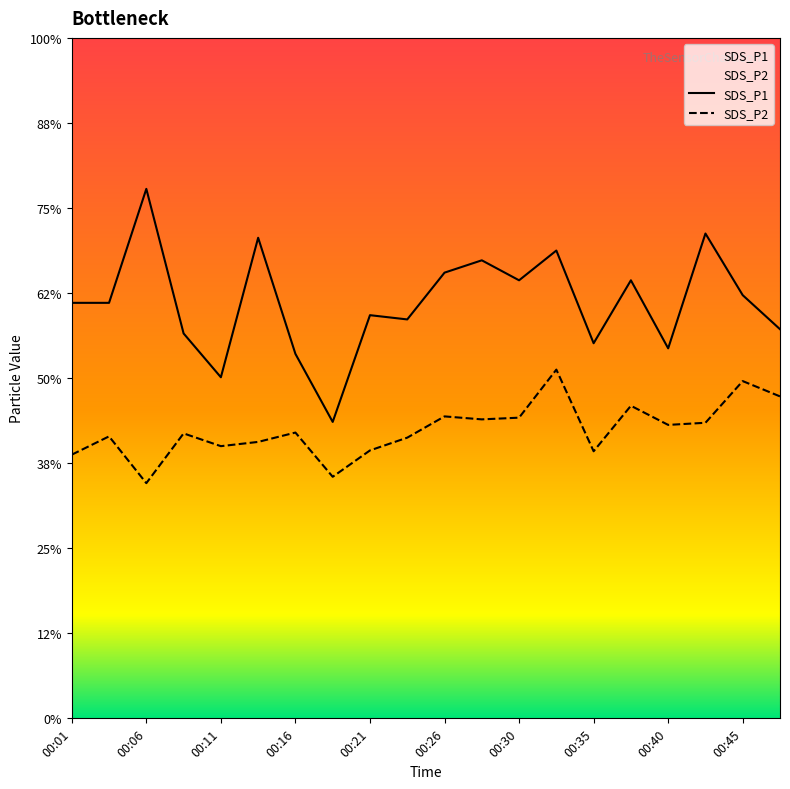

True or false: SDS_P1 and SDS_P2 intersect in this chart.

False